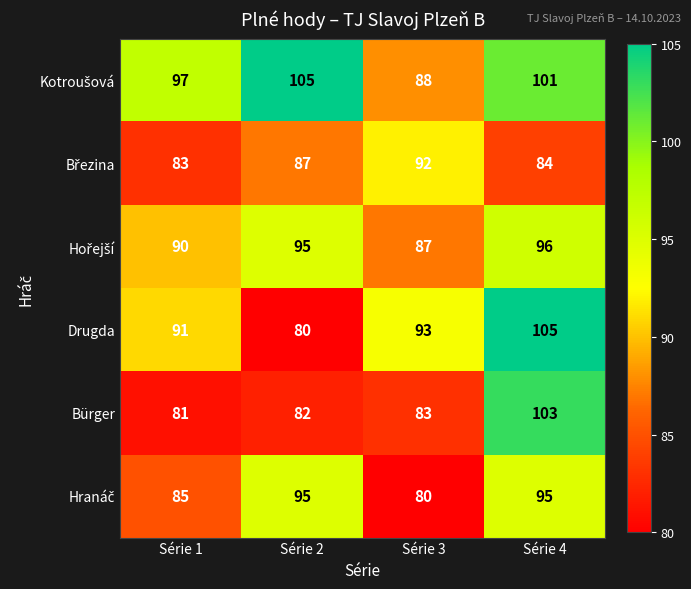

What is the approximate value of Drugda at Série 4?

105